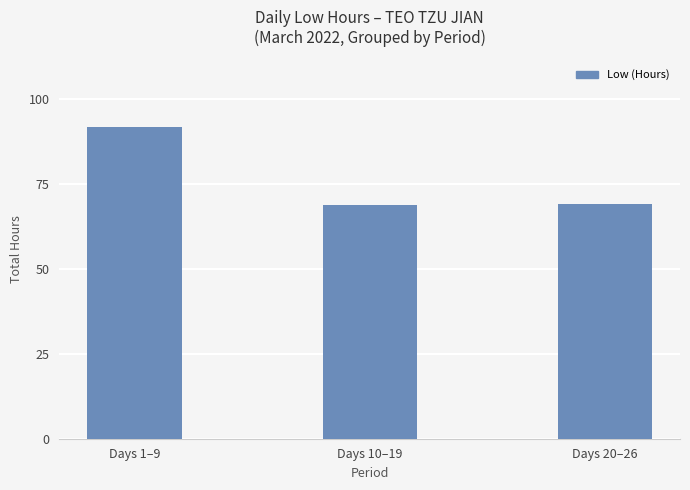

How many bars are there in total?

3